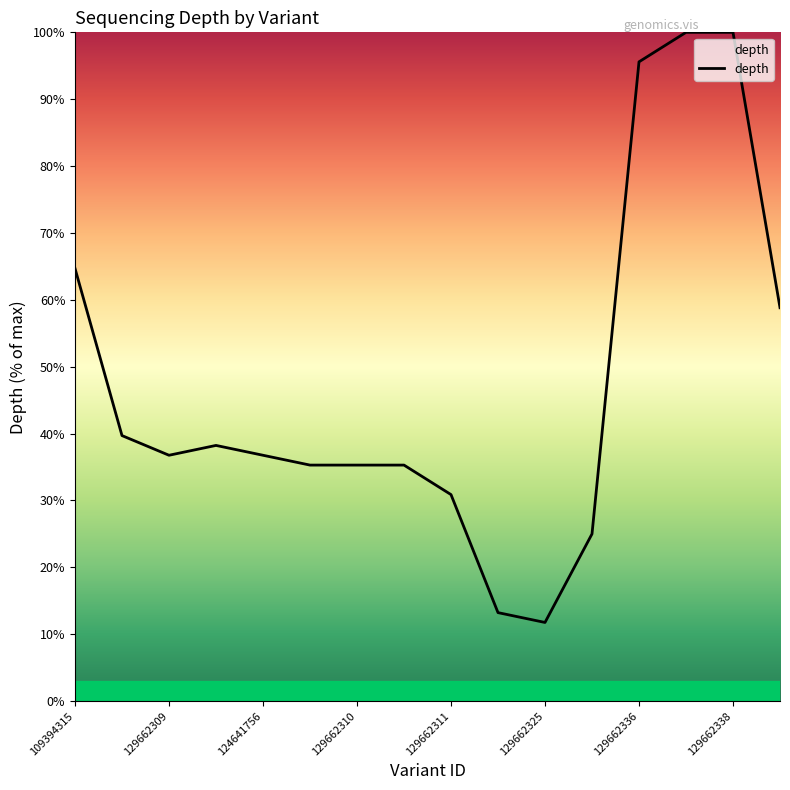

What is the difference between the maximum and minimum values?

88.2